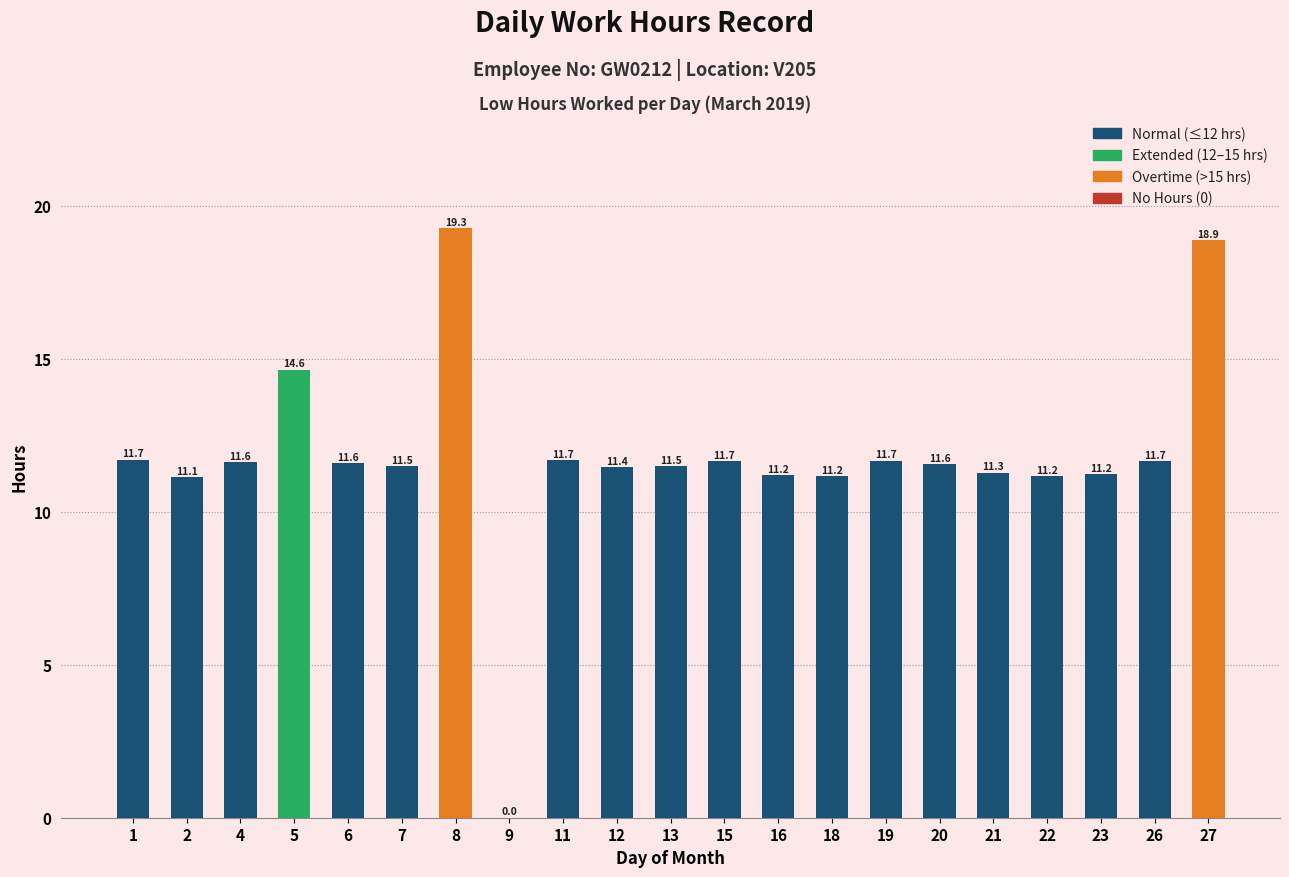

What is the ratio of the value at 22 to the value at 4?

1.0